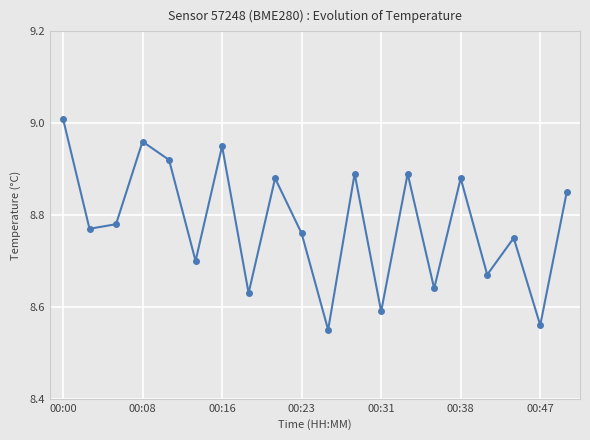

What is the sum of all values?

175.6